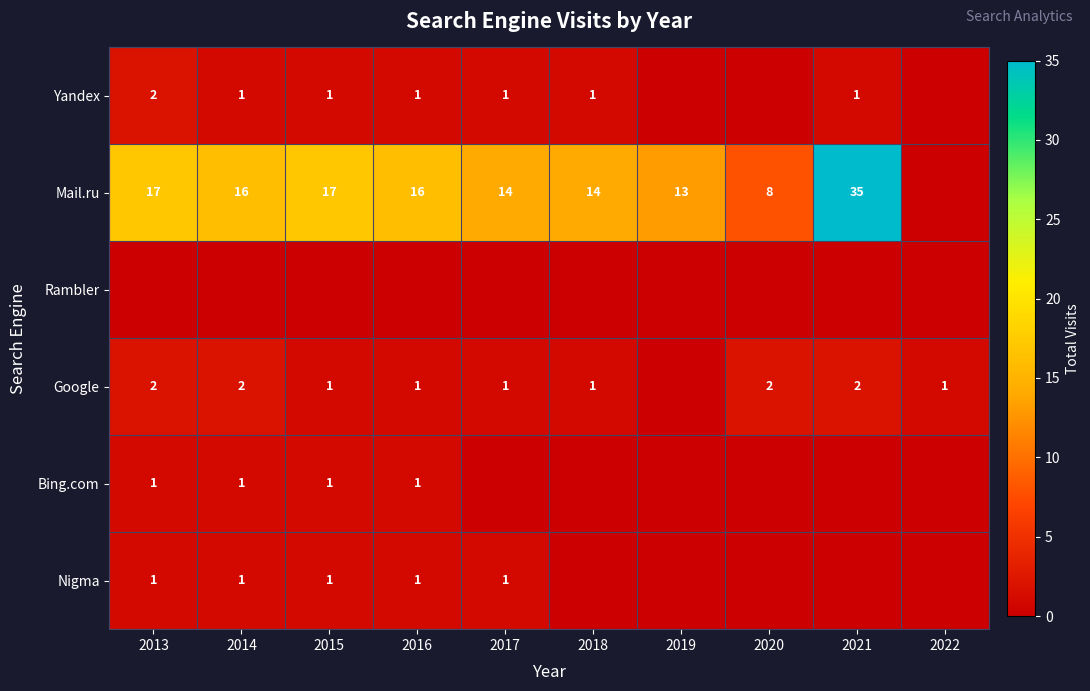

What is the greatest value displayed?

35